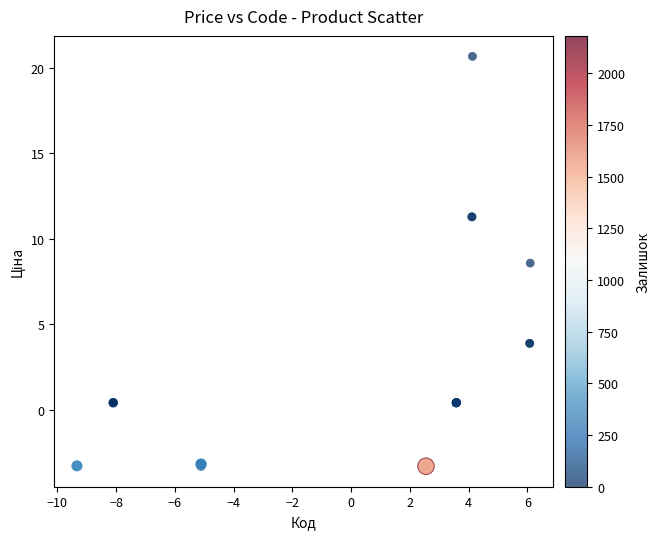

What Y value in the scatter plot is closest to 8?

8.6